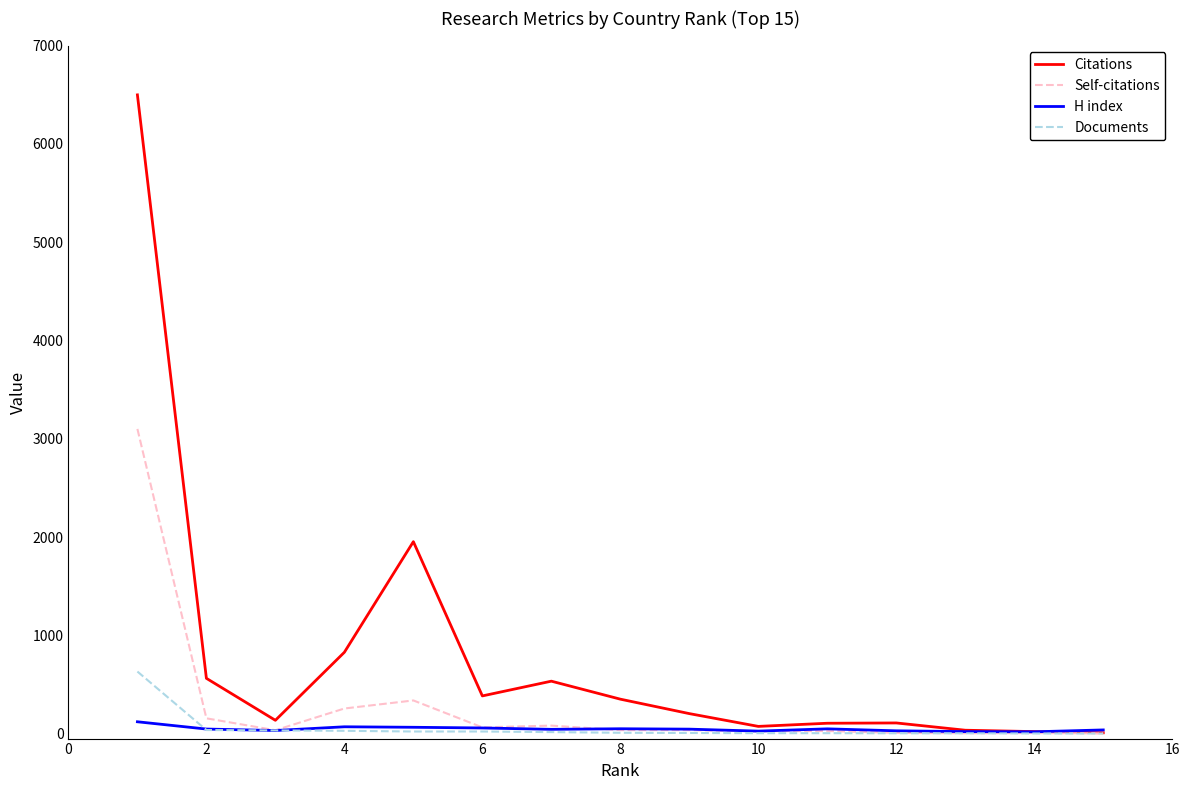

At how many categories does at least one series exceed 1084?

2